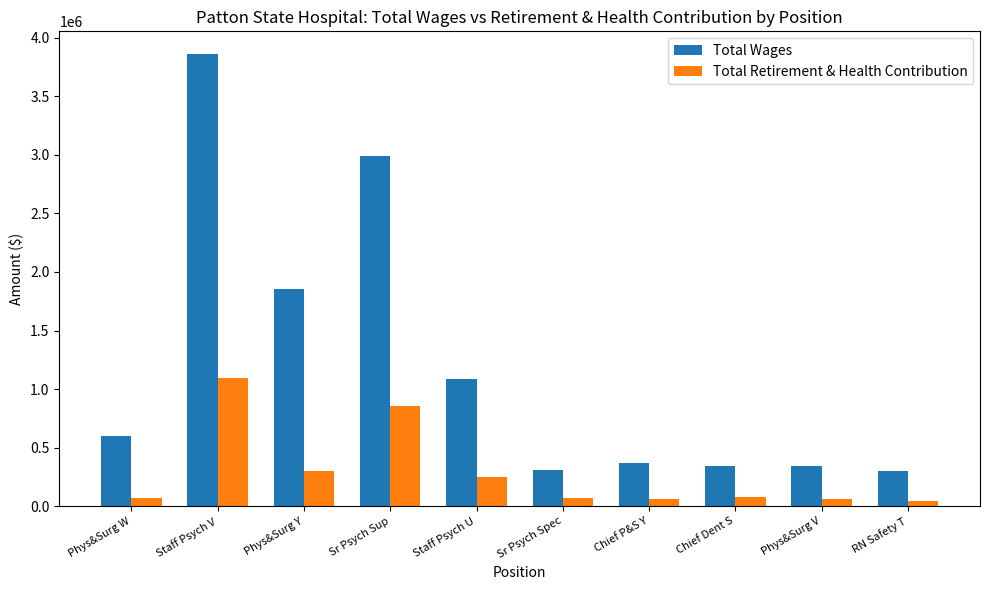

What is the highest value of the Total Wages series?

3862118.8